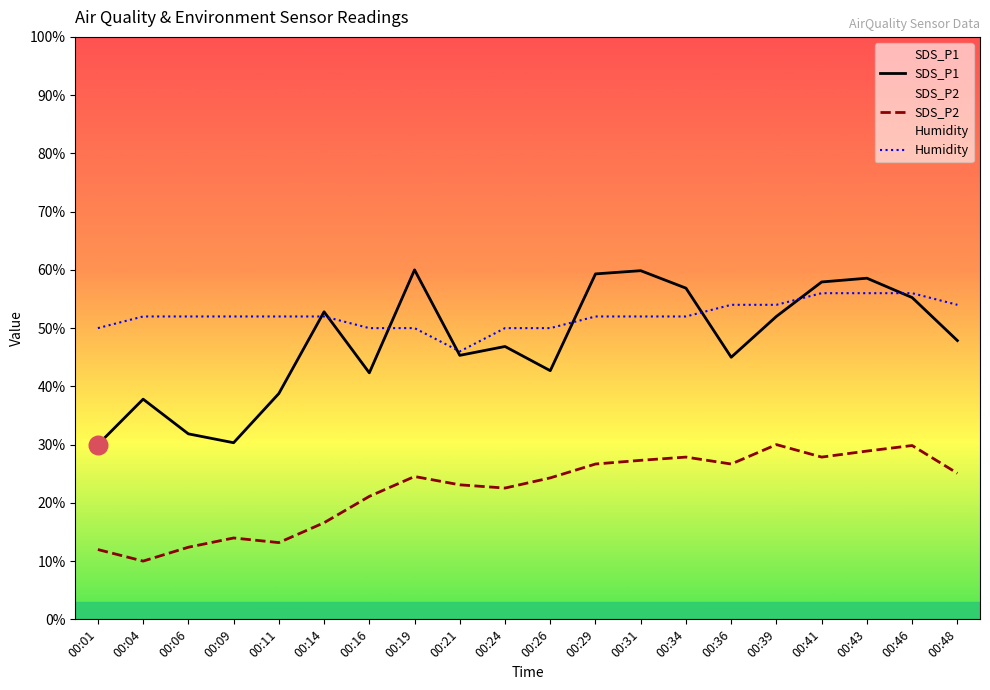

What are all the series names shown in the legend?

SDS_P1, SDS_P2, Humidity